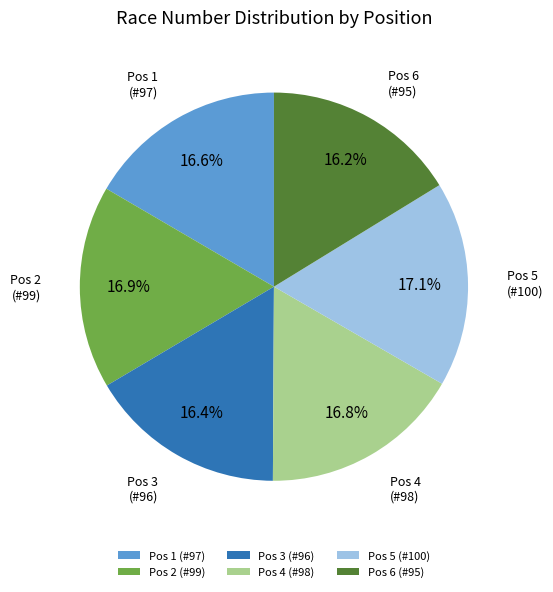

How many slices are in this pie chart?

6